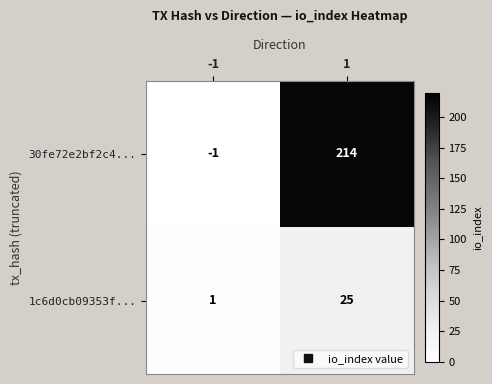

How many distinct data groups are displayed?

2